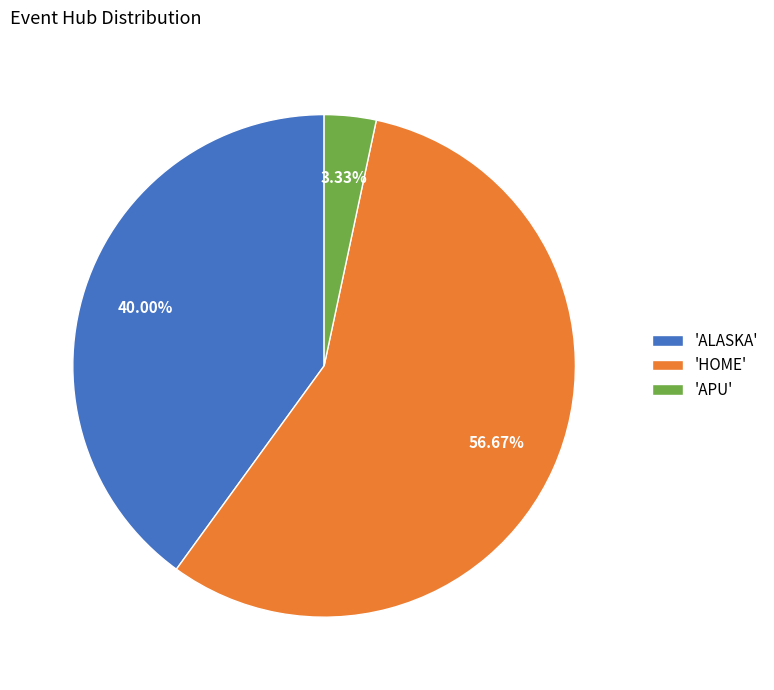

Which category has the smallest portion of the pie?

'APU'